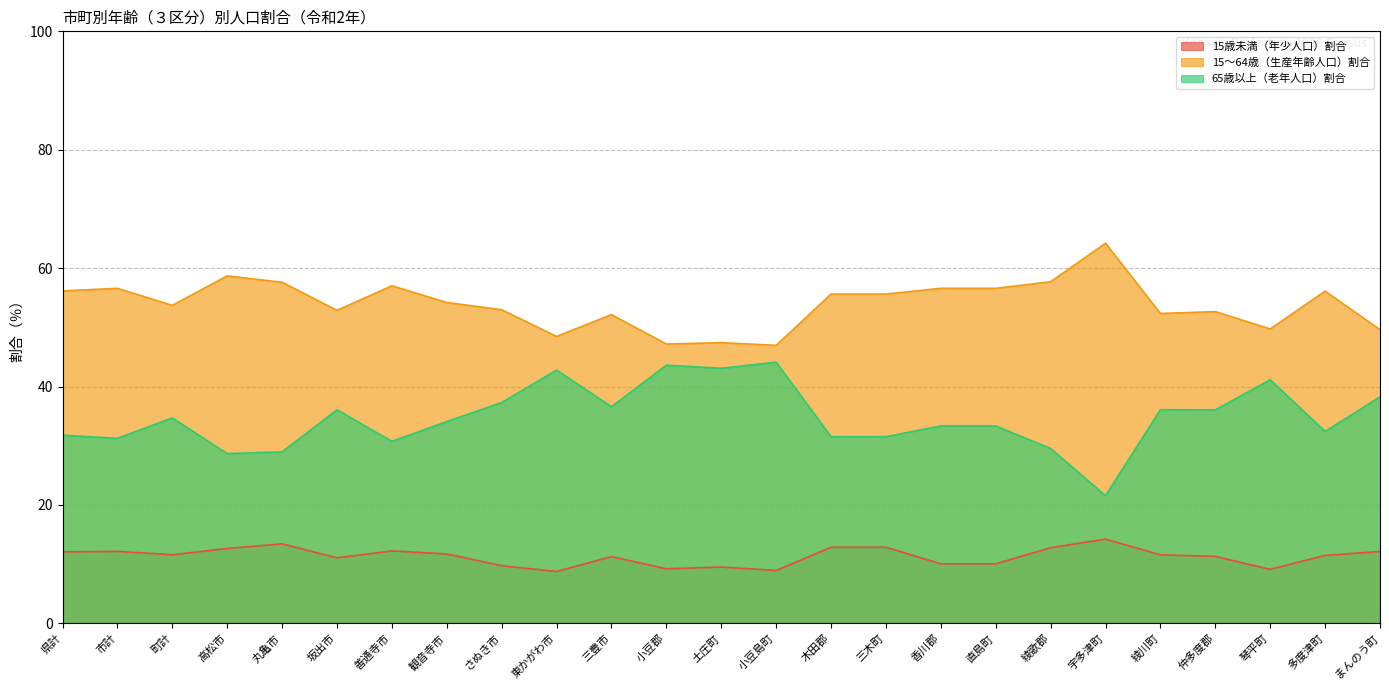

At which label does 15歳未満（年少人口）割合 reach its minimum?

東かがわ市